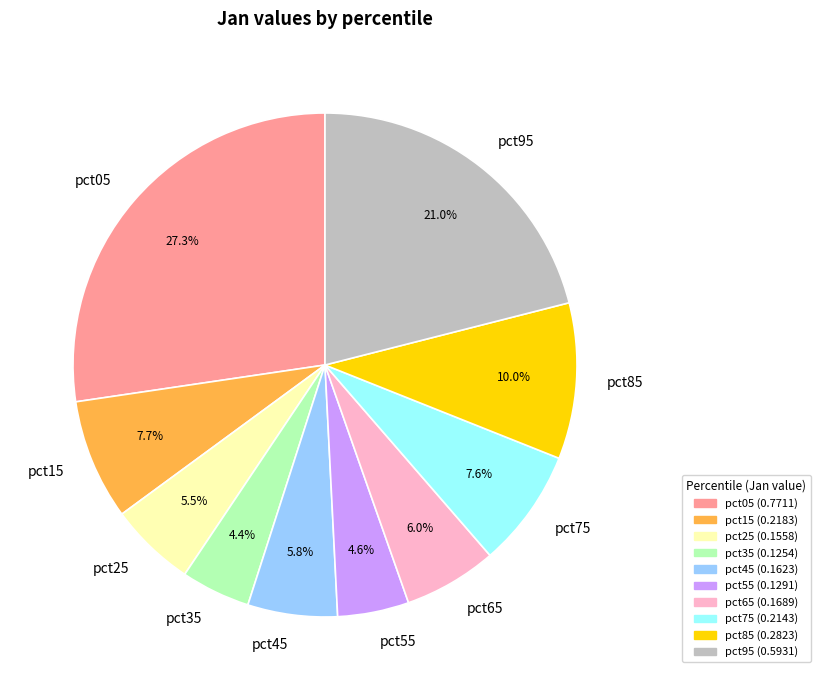

Which category has the biggest portion of the pie?

pct05